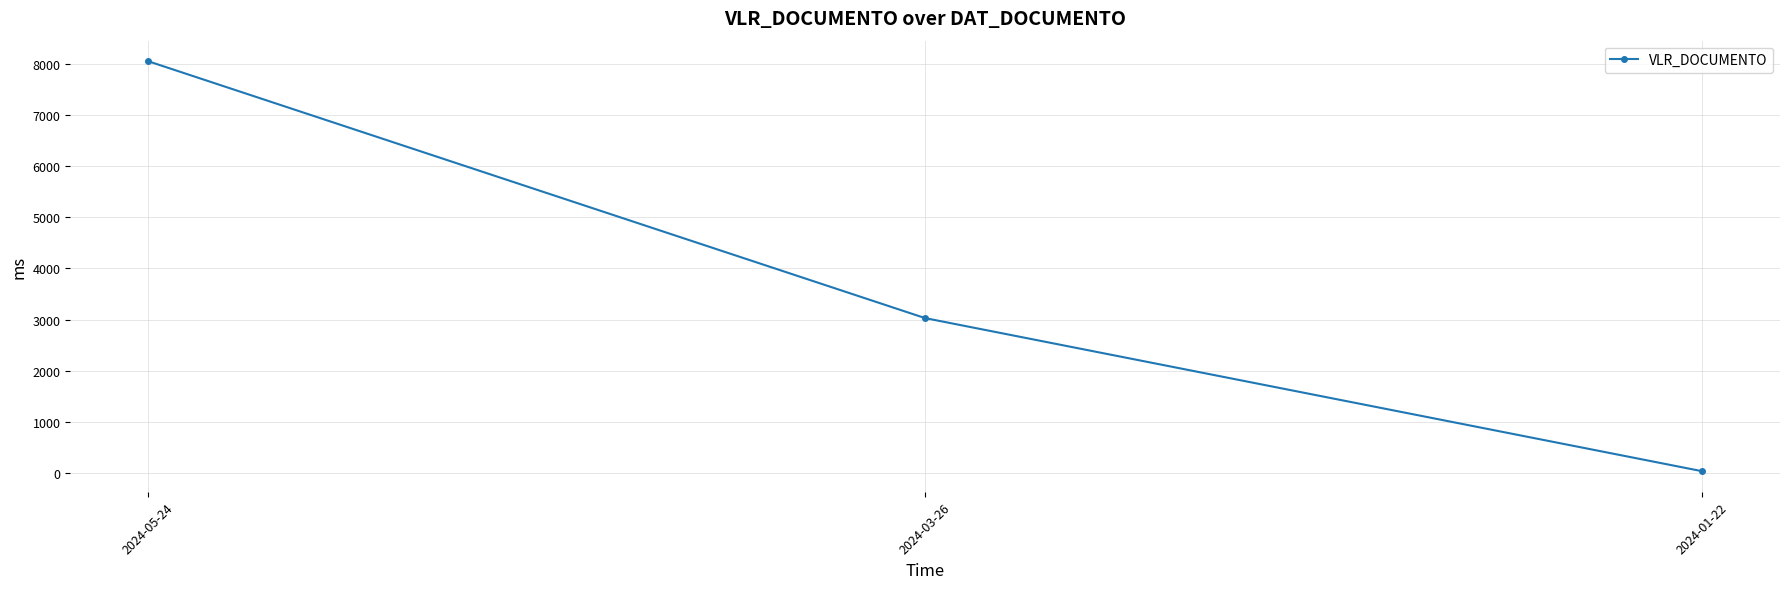

The chart shows a value of 8050.2 at 2024-05-24. True or false?

True